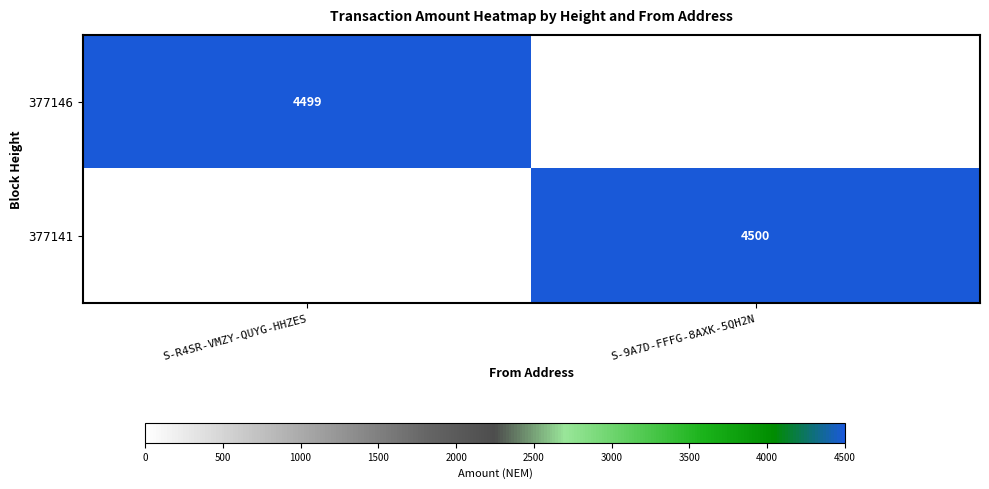

Is the value of 377146 at S-R4SR-VMZY-QUYG-HHZES greater than the value of 377141 at S-9A7D-FFFG-8AXK-5QH2N?

No